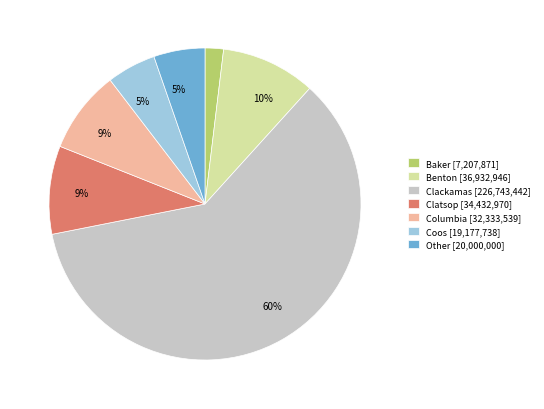

Is the sum of Coos and Baker greater than half?

No